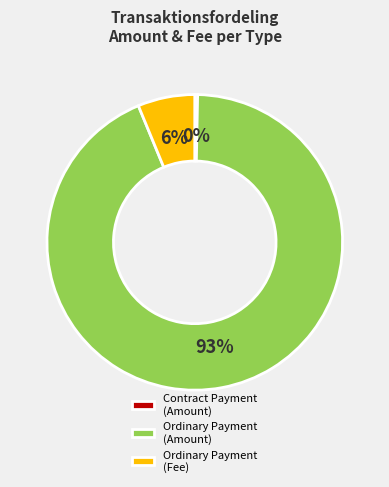

How many segments does this pie chart have?

3